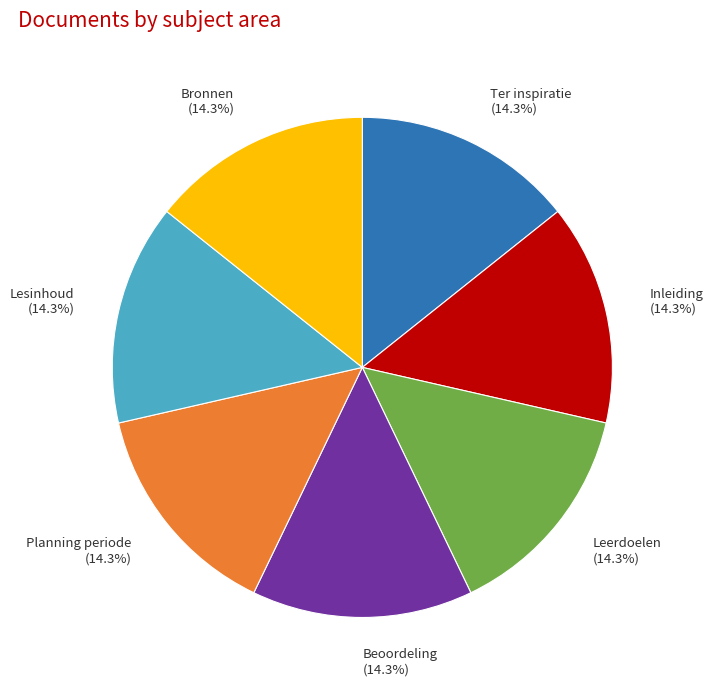

Combined, do Ter inspiratie and Beoordeling account for over 50%?

No